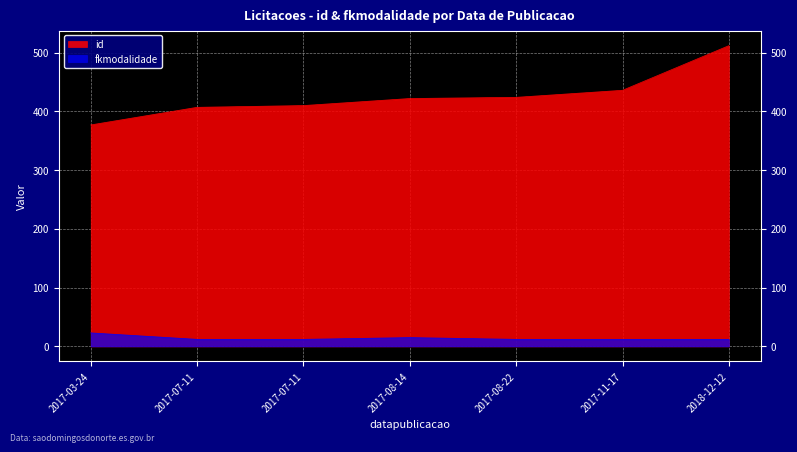

True or false: id has more than 2 points higher than both neighbors.

False